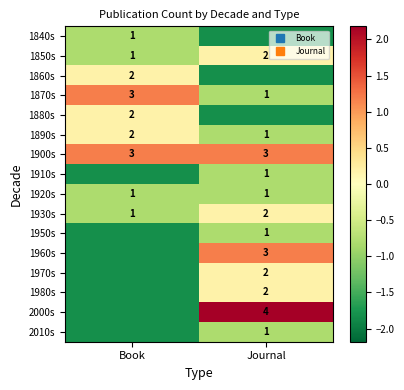

How many data points does each series have?

2